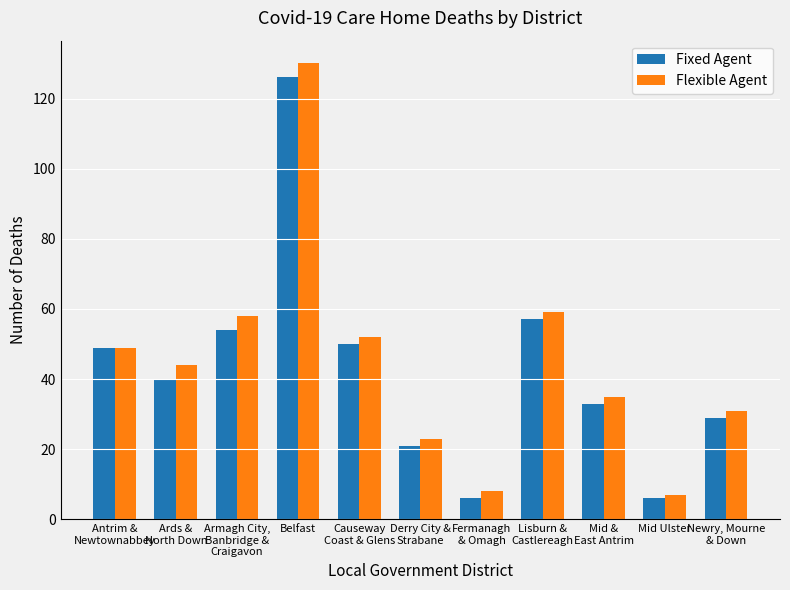

How many data points in Flexible Agent are less than 44?

5